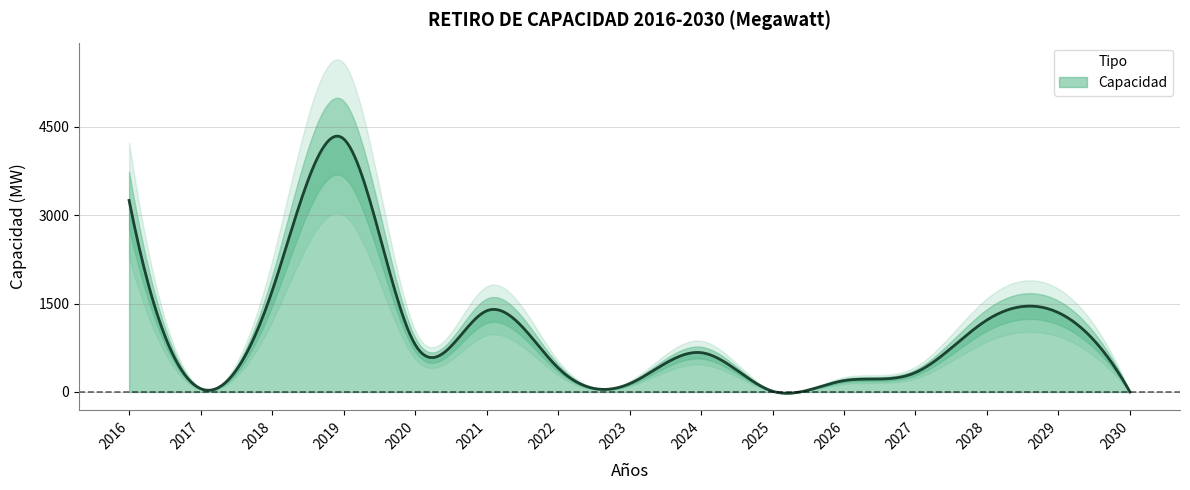

What is the value of the 4th point from the left?

4295.5